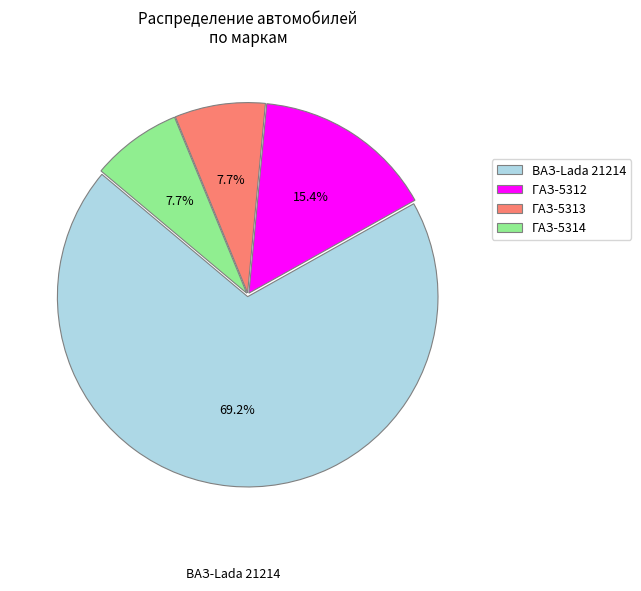

Which category accounts for the majority?

ВАЗ-Lada 21214